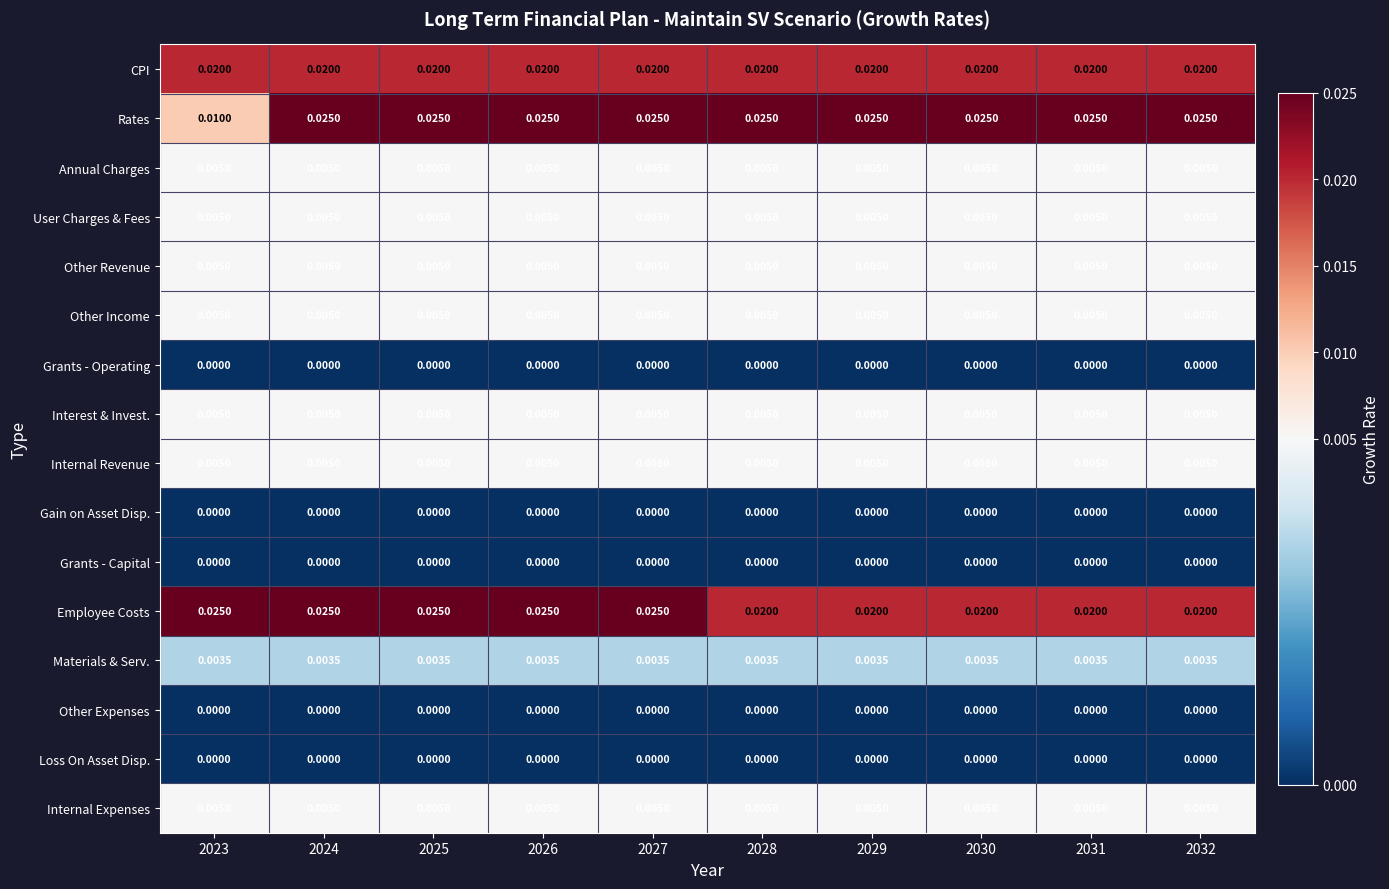

Which series changed the most between 2023 and 2027?

Rates